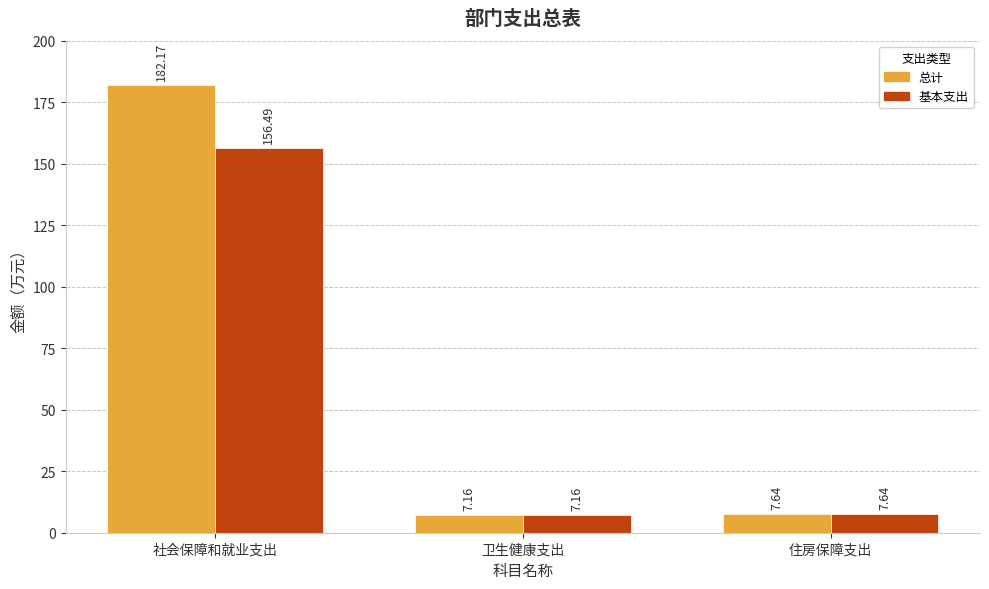

Which series has the largest total across all categories?

总计